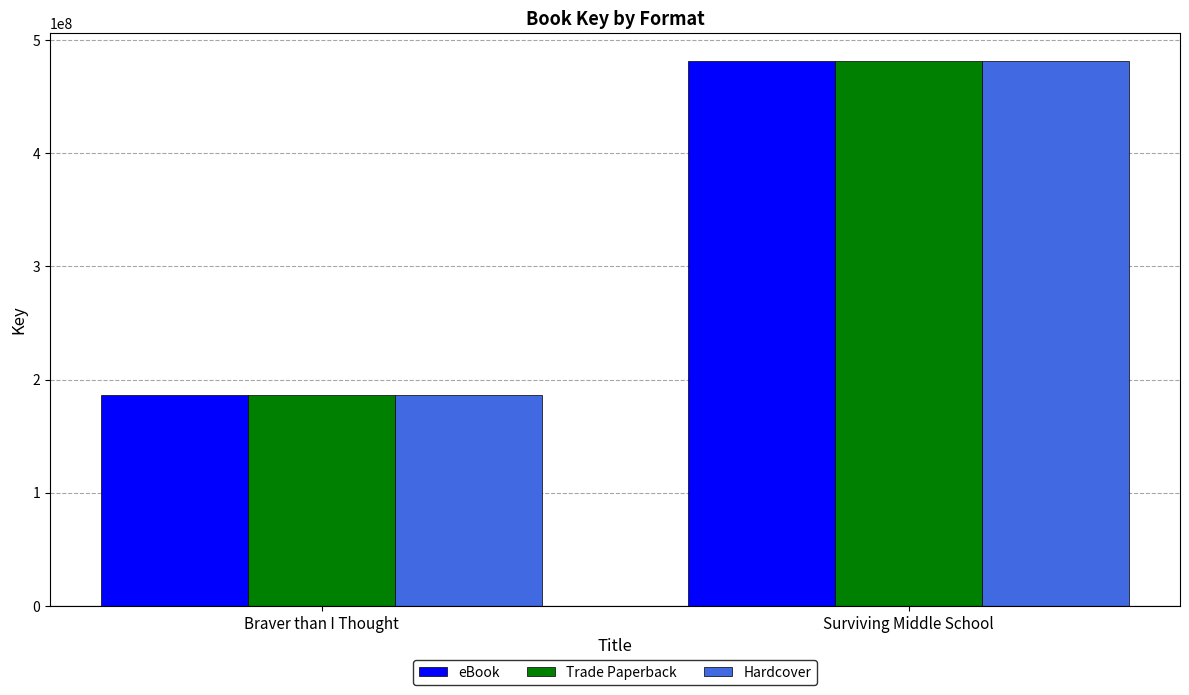

At how many categories does at least one series exceed 432739684?

1